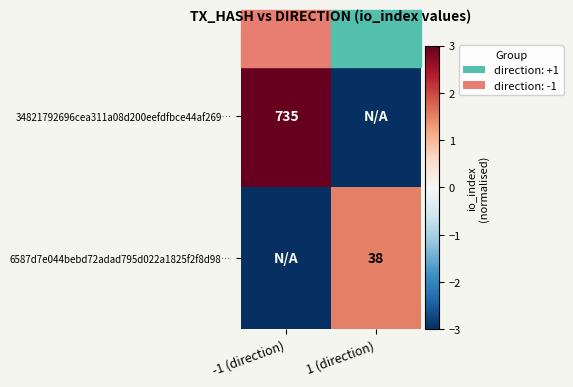

True or false: 6587d7e044bebd72adad795d022a1825f2f8d98… has a value of 60 at 1 (direction).

False